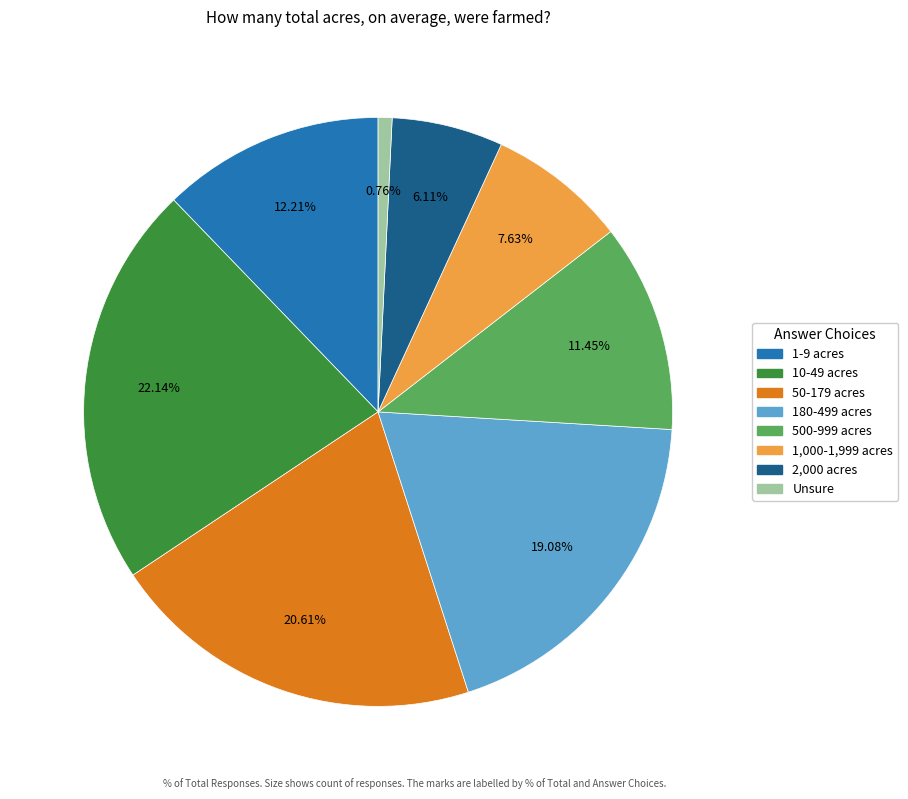

Is it true that 10-49 acres is 30% of the pie?

False